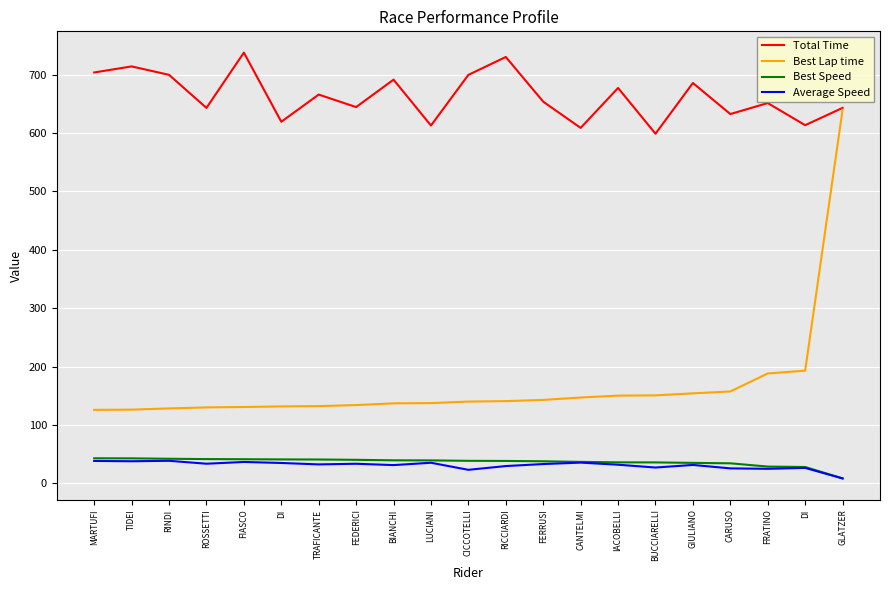

At FERRUSI, list the series in order from largest to smallest.

Total Time, Best Lap time, Best Speed, Average Speed